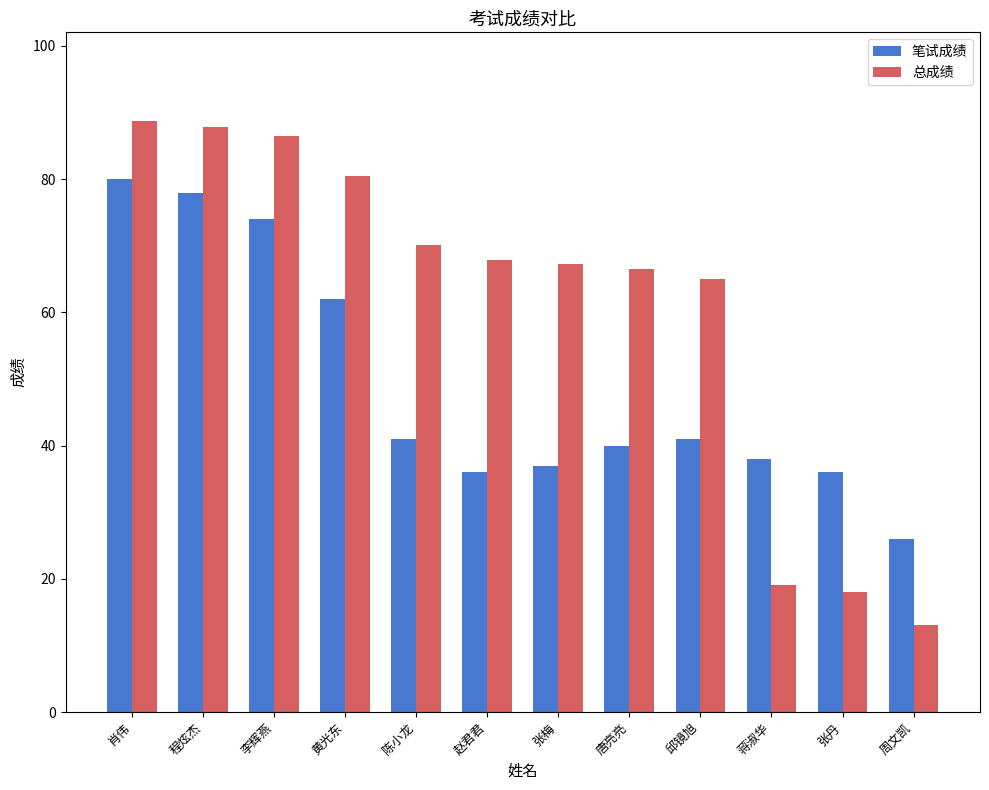

Which series has the largest total across all categories?

总成绩